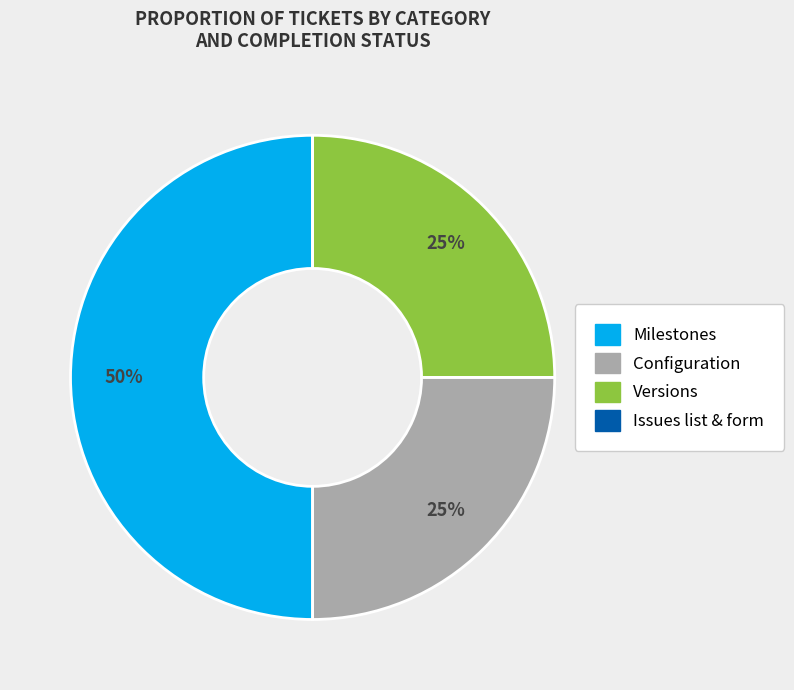

To the nearest percent, what is the difference between the largest and smallest slice percentages?

50%